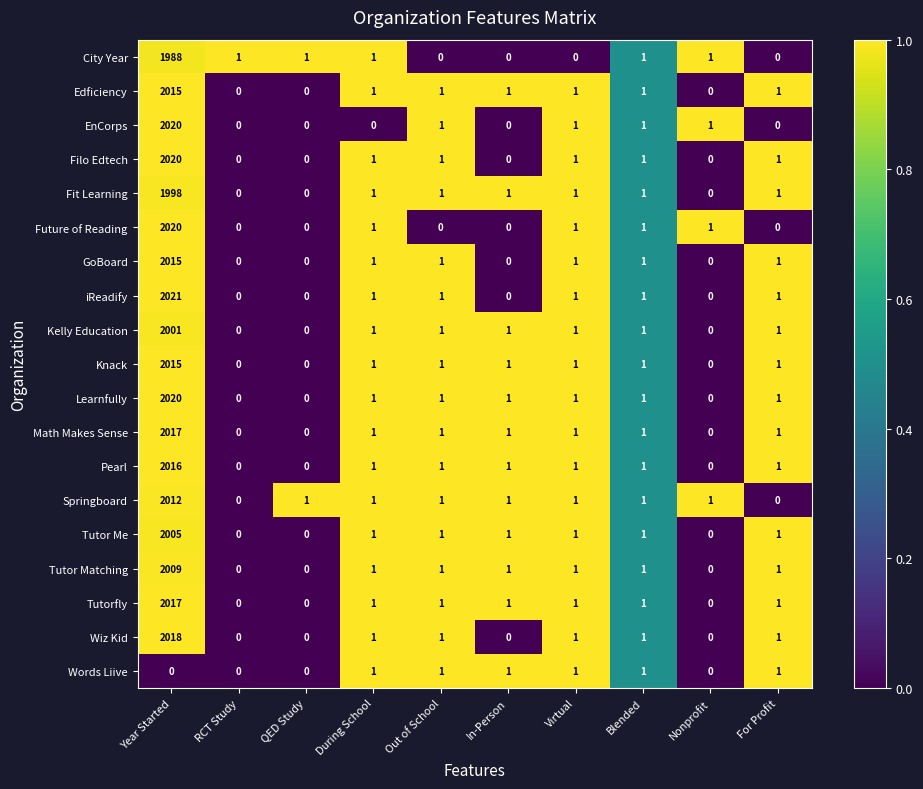

Which category has the highest value in the Learnfully series?

Year Started